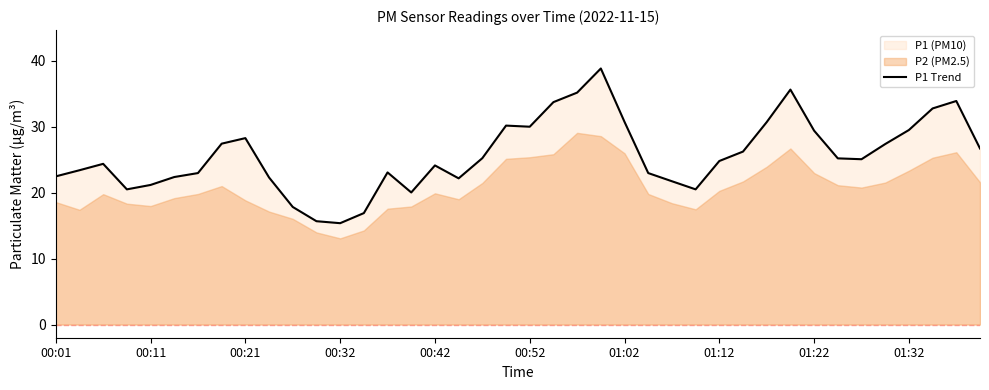

Which has a higher value, 13 or 21?

21